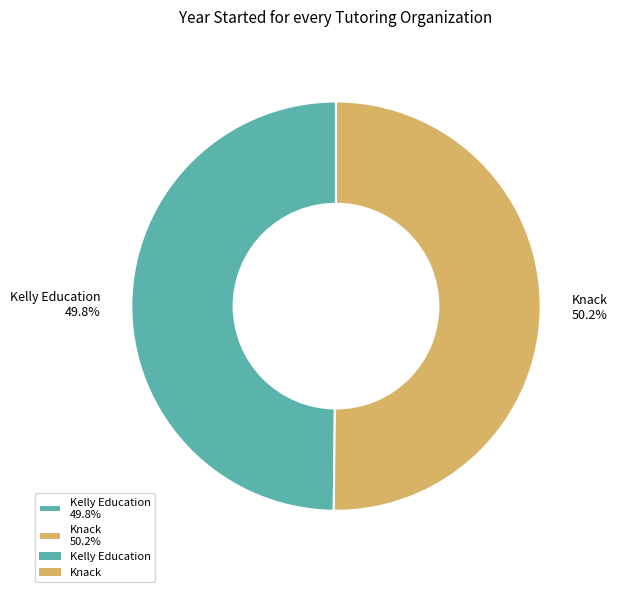

To the nearest percent, what portion does Knack represent?

50%